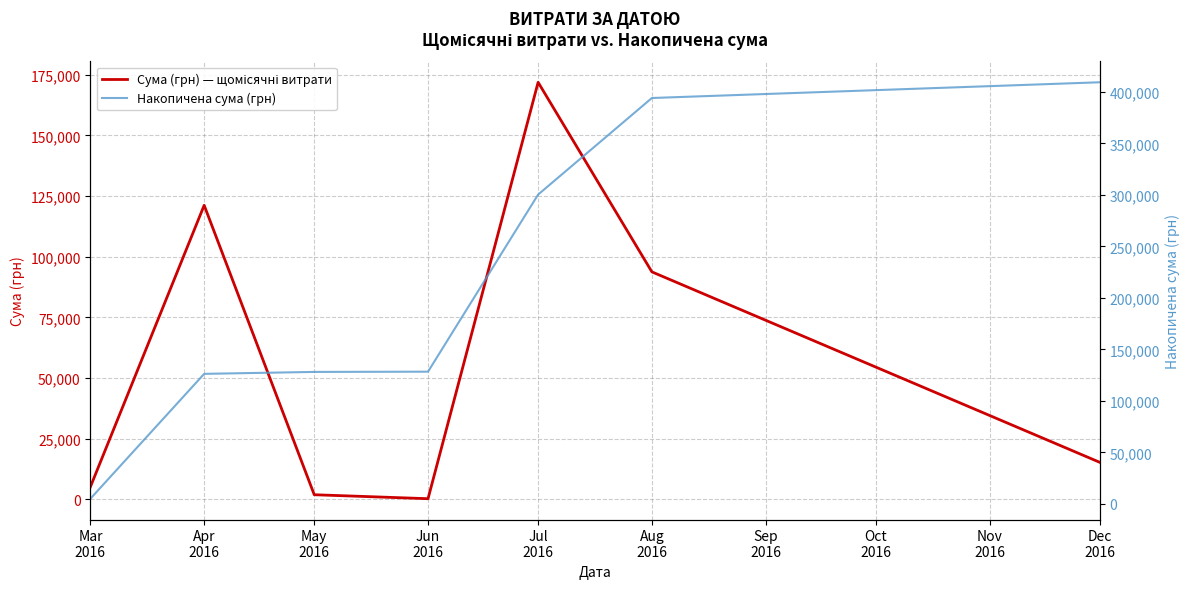

List the series in order of their peak value, lowest first.

Сума (грн) — щомісячні витрати, Накопичена сума (грн)